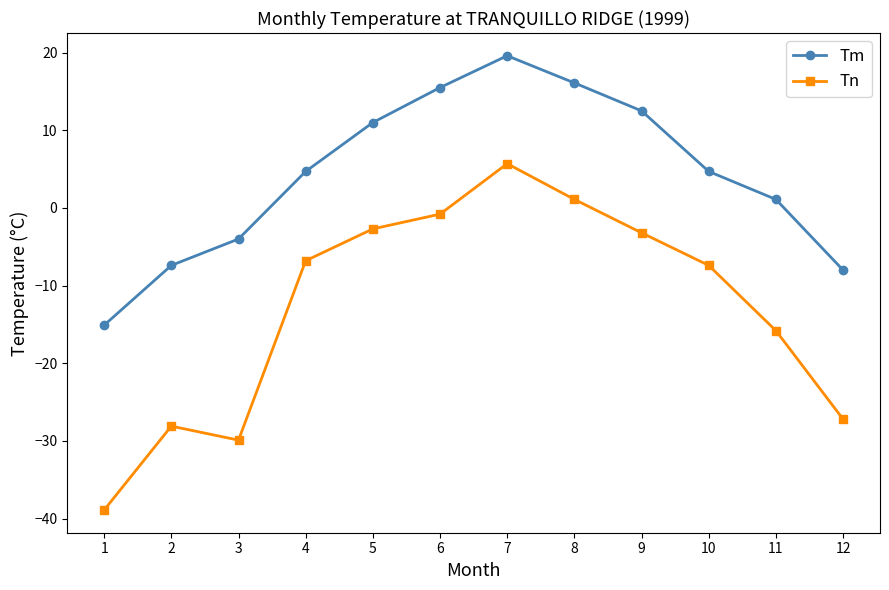

True or false: Tn has more than 1 interior local peaks.

True